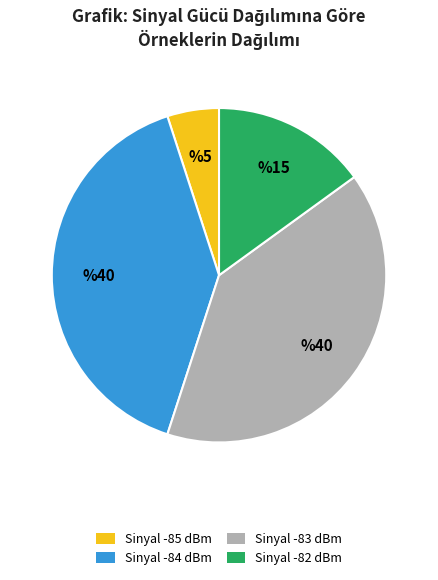

Is there a majority slice in this chart?

No